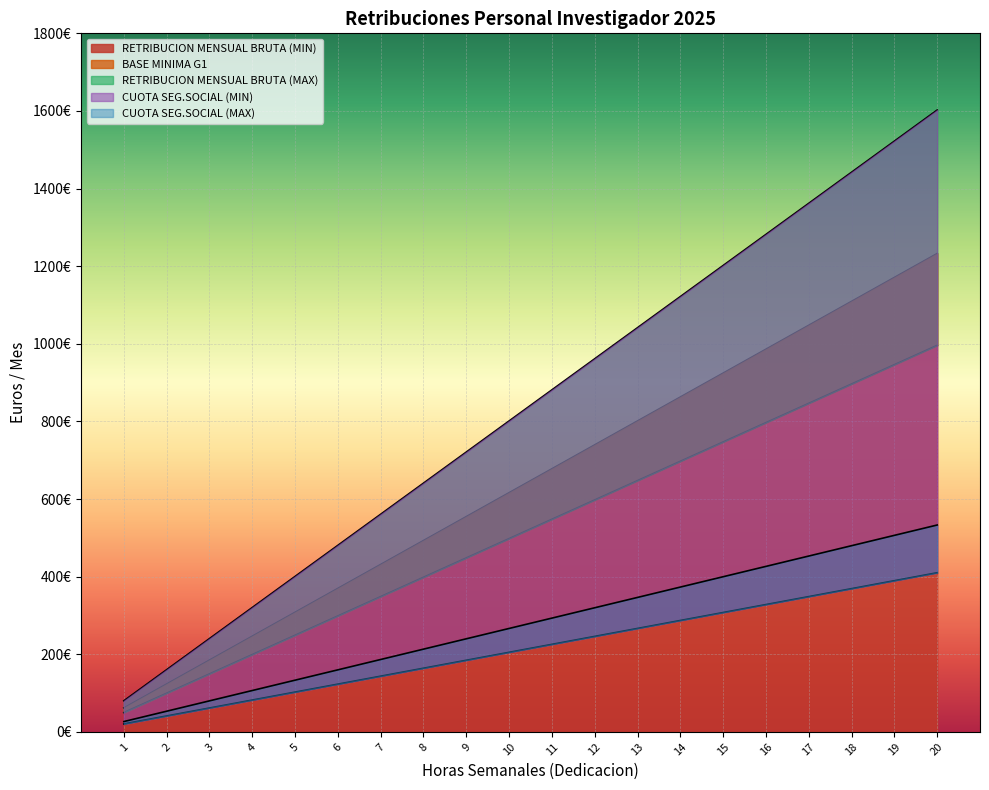

Rank the categories by CUOTA SEG.SOCIAL (MIN) value from highest to lowest.

20, 19, 18, 17, 16, 15, 14, 13, 12, 11, 10, 9, 8, 7, 6, 5, 4, 3, 2, 1